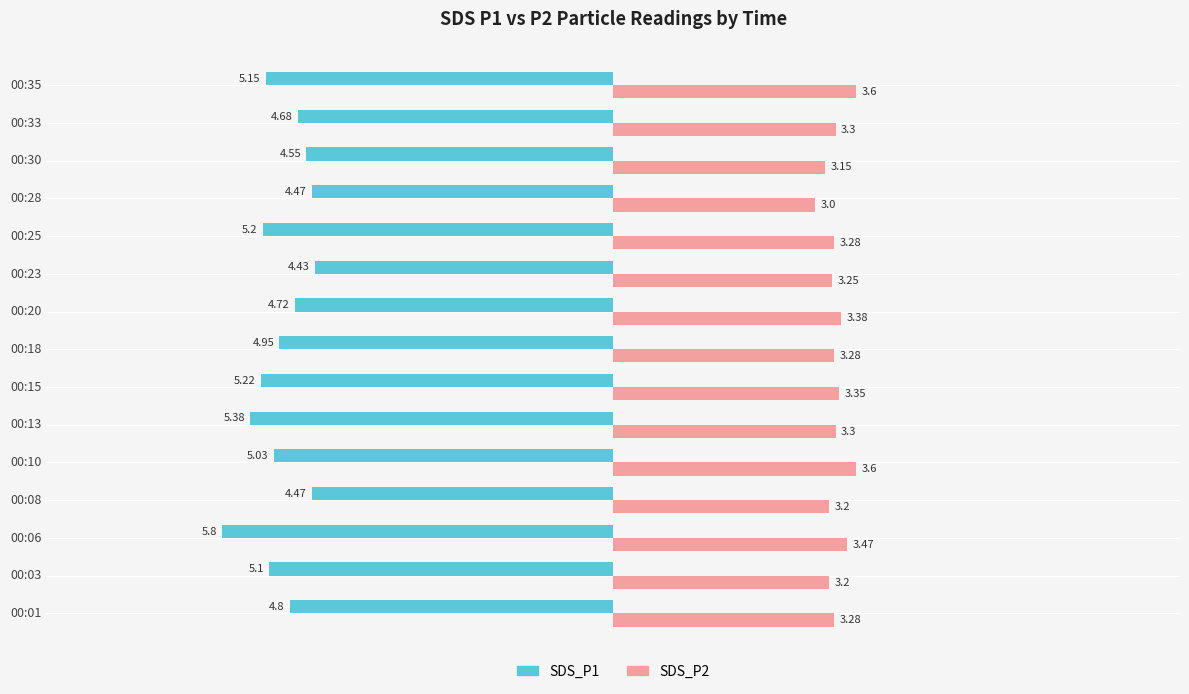

Rank the series at 00:15 from highest to lowest value.

SDS_P2, SDS_P1